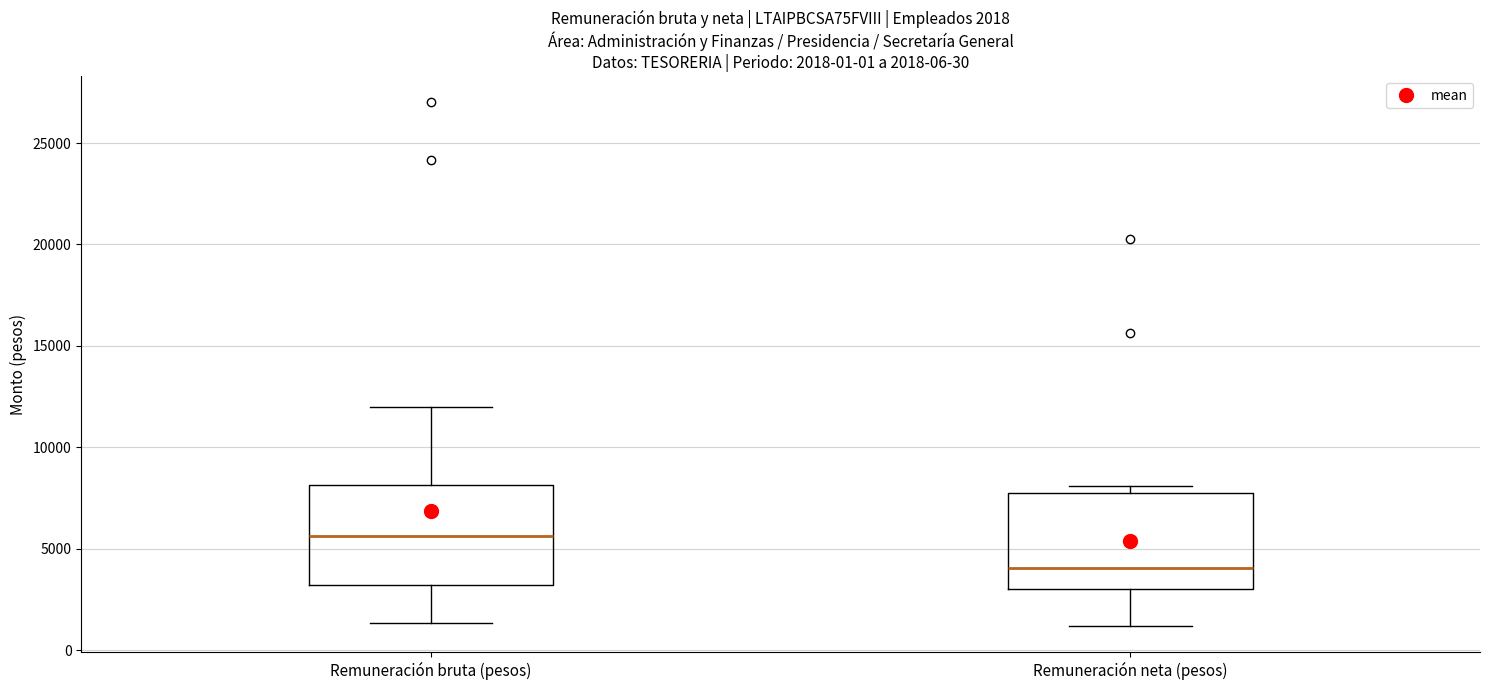

Which box's median line is the highest?

Remuneración bruta (pesos)